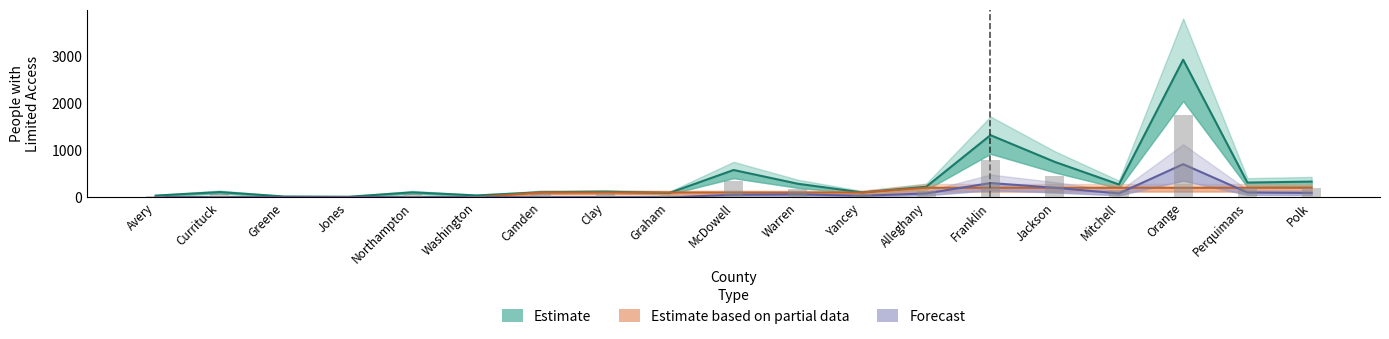

Which label corresponds to the largest value in the chart?

Orange